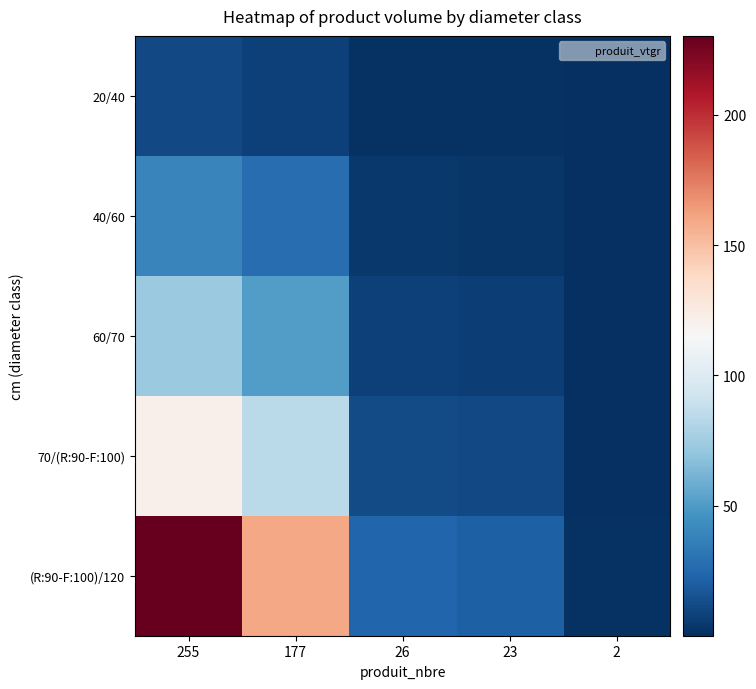

Which series has the largest total across all categories?

(R:90-F:100)/120